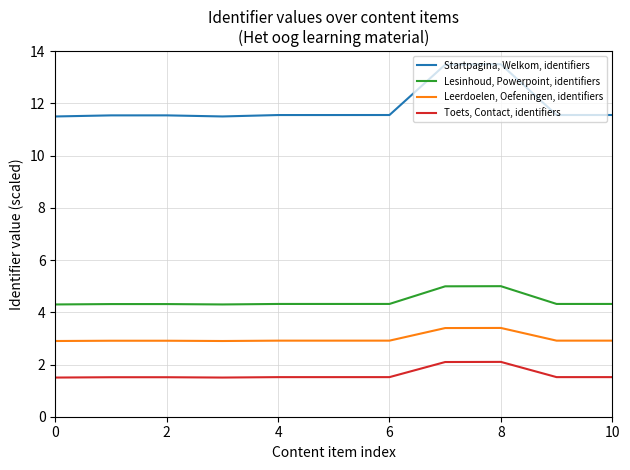

Which series has the widest spread of values?

Startpagina, Welkom, identifiers